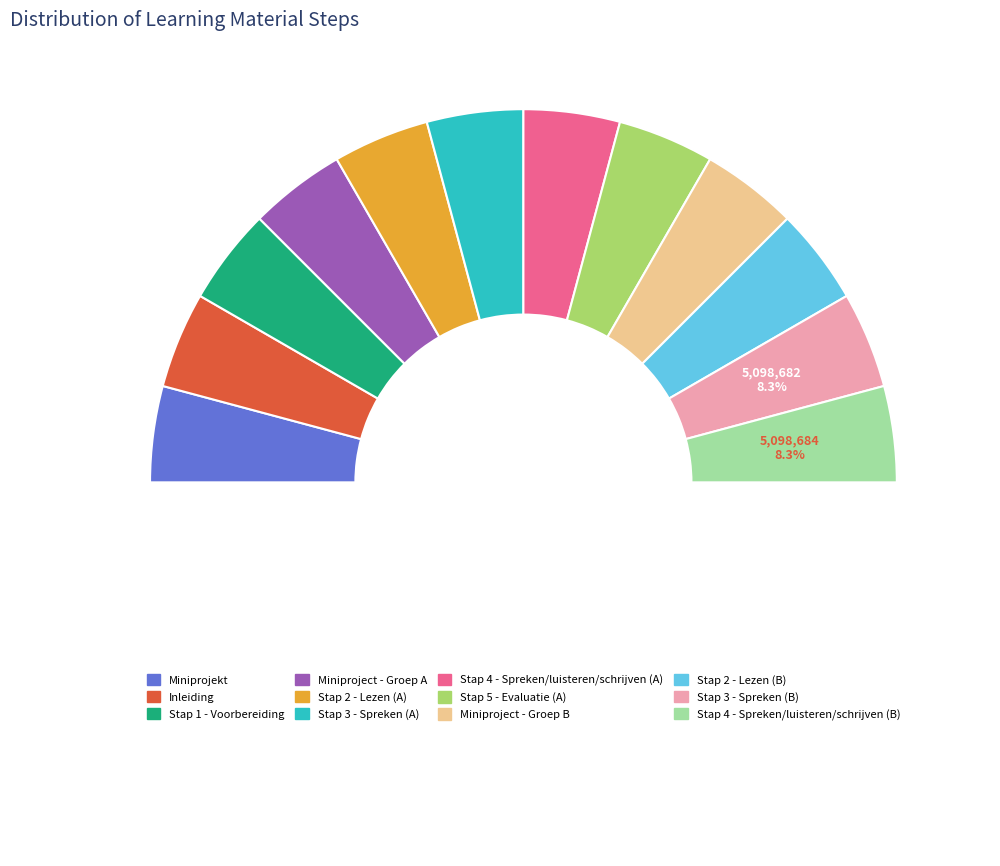

Which category has the biggest portion of the pie?

Stap 4 - Spreken/luisteren/schrijven (B)